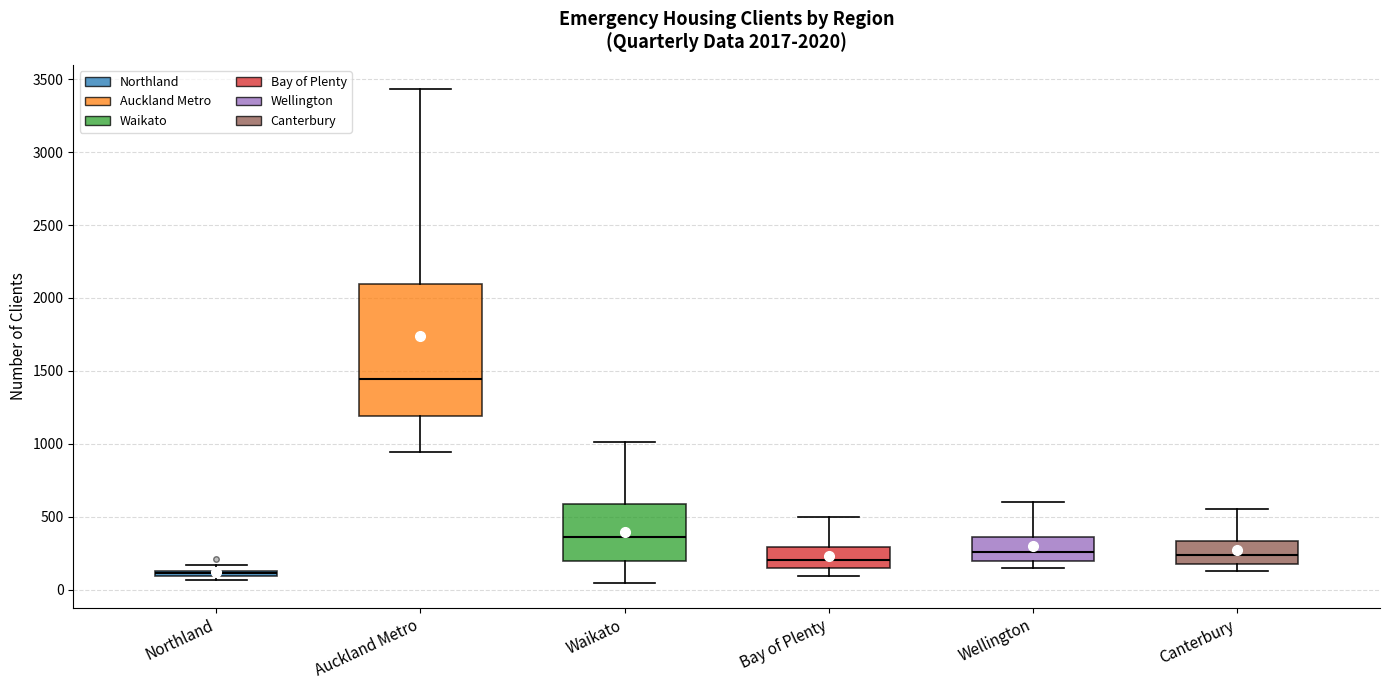

Which box is the tallest, from its lower edge to its upper edge?

Auckland Metro